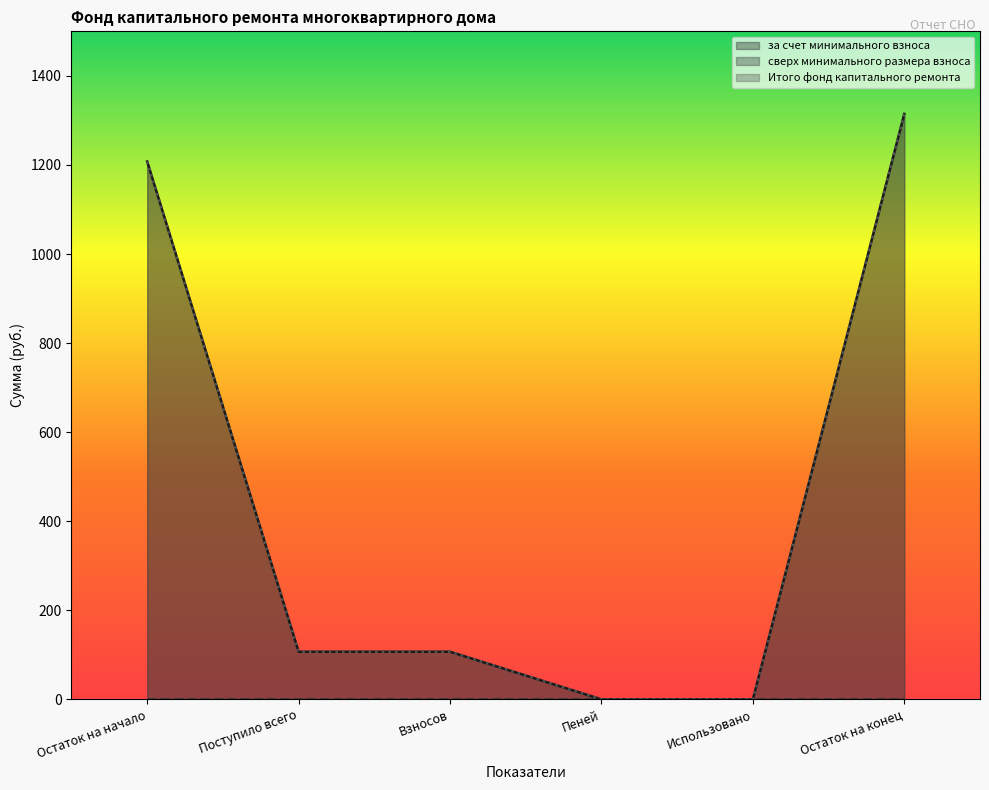

True or false: Итого фонд капитального ремонта and за счет минимального взноса intersect in this chart.

False